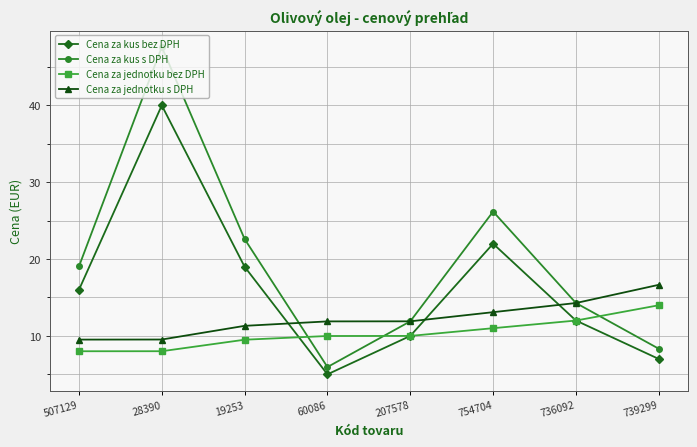

Reading right to left, extract all data points from this chart.

Cena za kus bez DPH: 7.0	12.0	22.0	10.0	5.0	19.0	40.0	16.0
Cena za kus s DPH: 8.3	14.3	26.2	11.9	5.9	22.6	47.6	19.0
Cena za jednotku bez DPH: 14.0	12.0	11.0	10.0	10.0	9.5	8.0	8.0
Cena za jednotku s DPH: 16.6	14.3	13.1	11.9	11.9	11.3	9.5	9.5